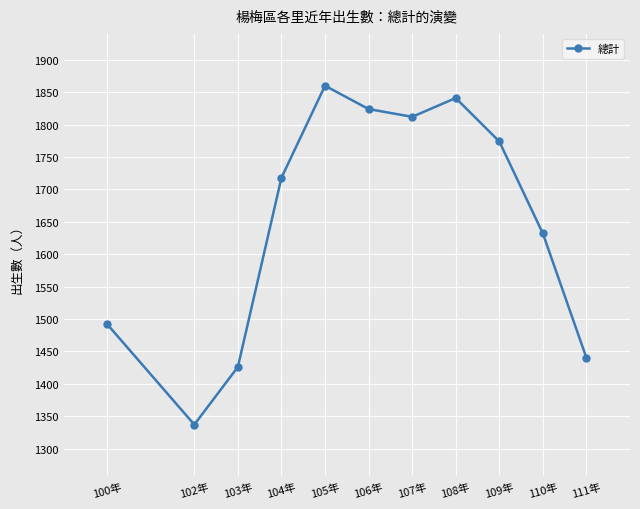

At which label is the value closest to 1598?

110年